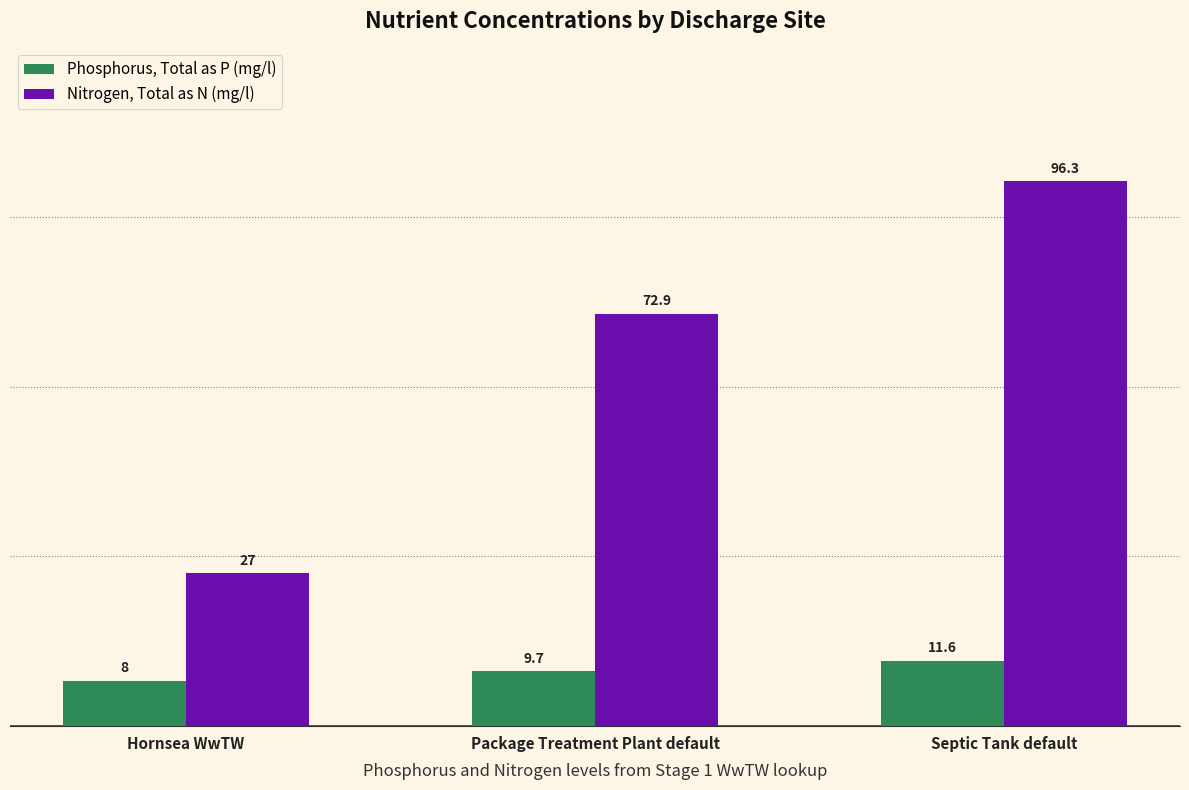

Rank the series by their maximum value, from highest to lowest.

Nitrogen, Total as N (mg/l), Phosphorus, Total as P (mg/l)